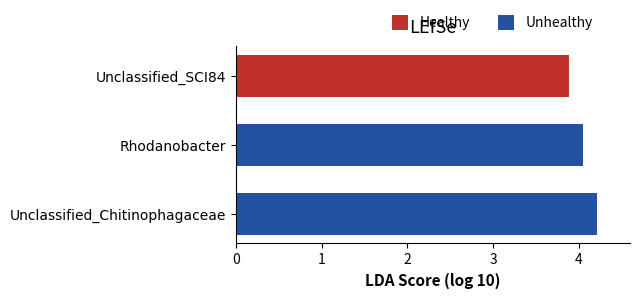

What is the value of the 1st bar from the left?

4.2